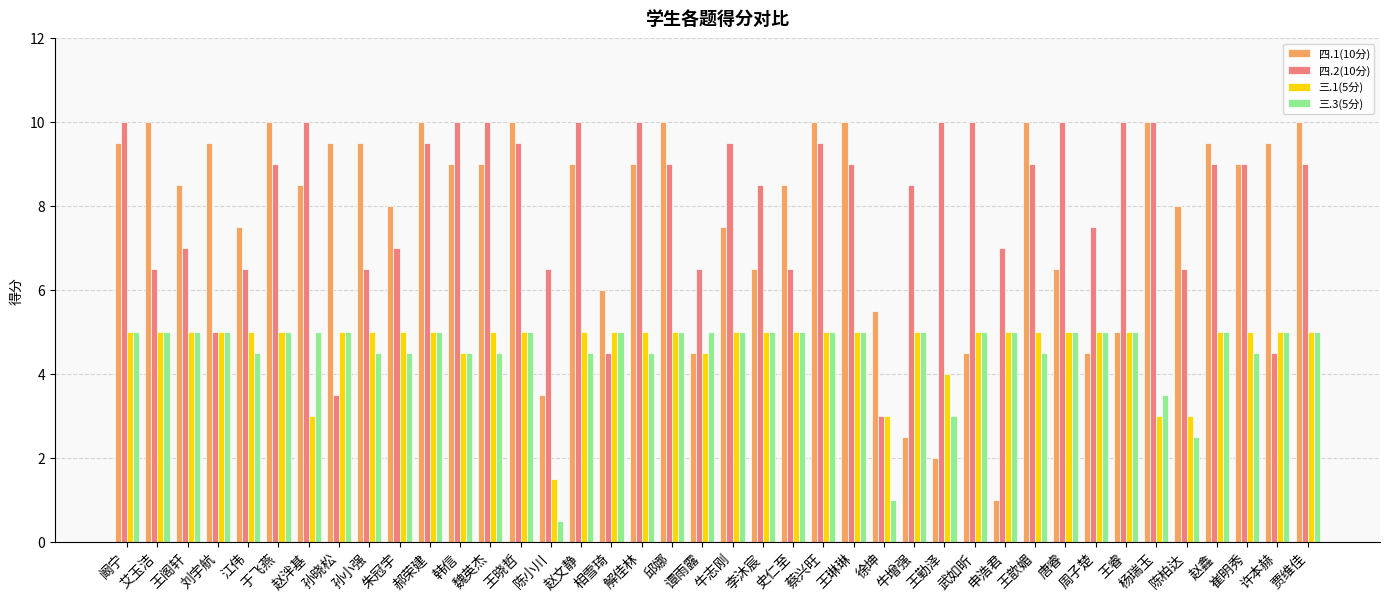

How many bars are there in total?

160